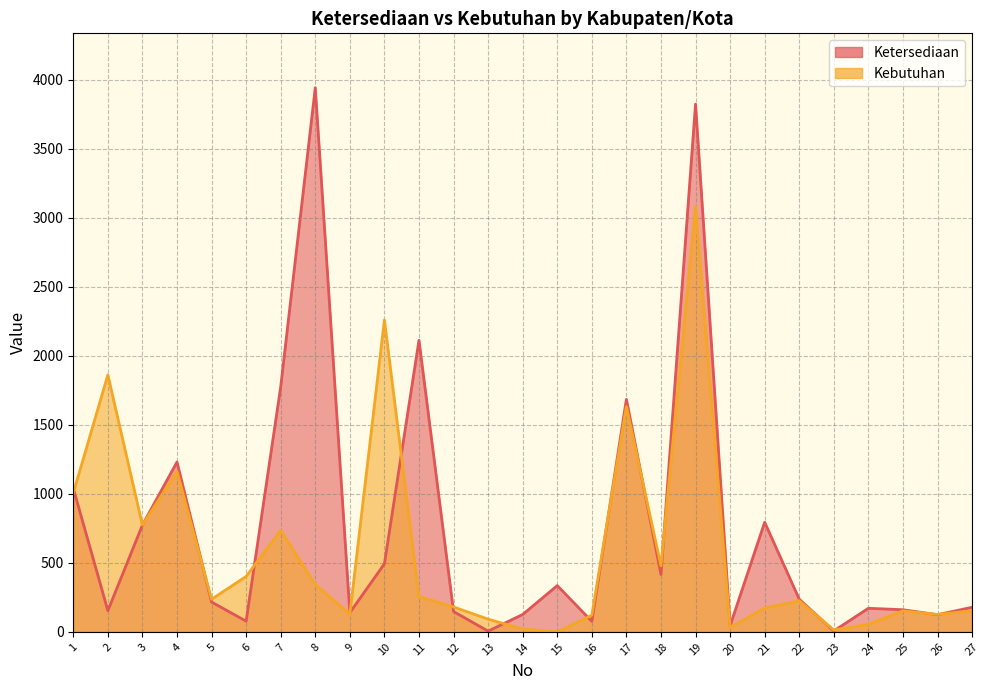

Where is the first local maximum for Kebutuhan?

2